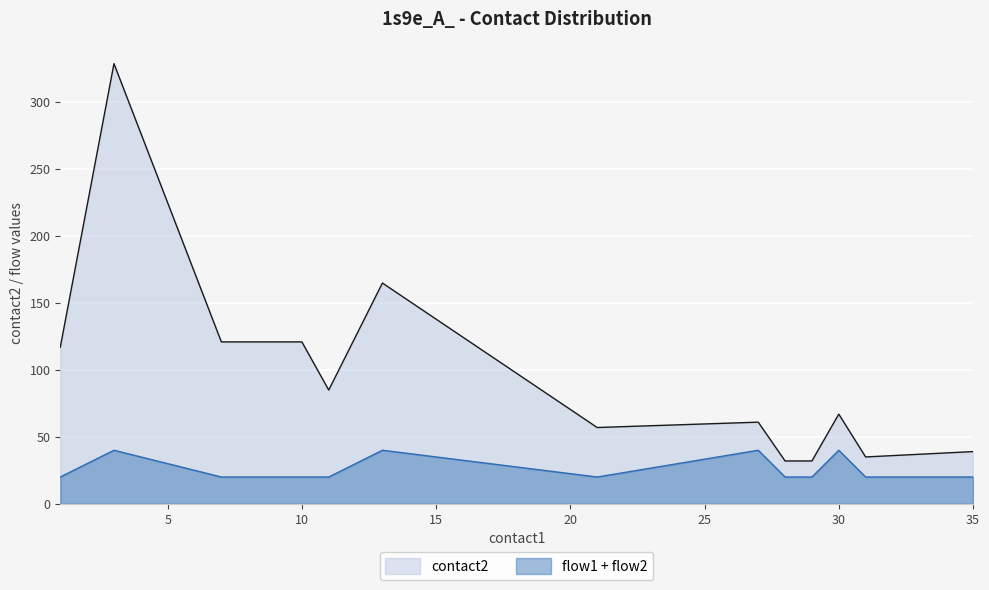

True or false: flow1 and contact2 cross at least once.

False